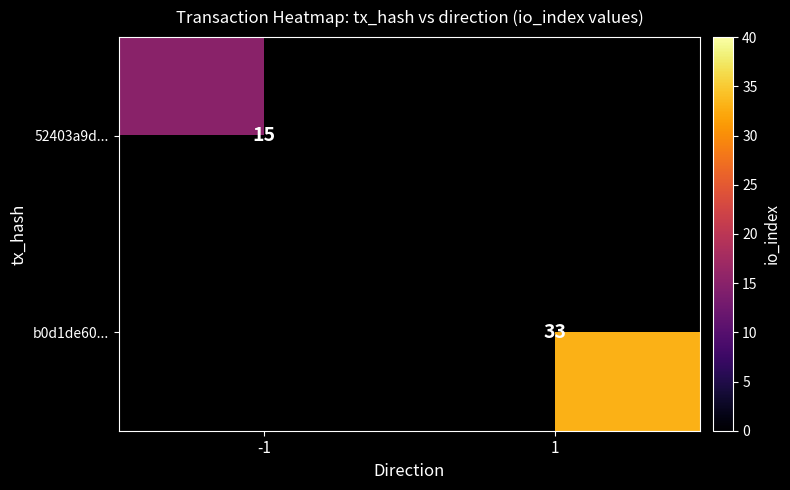

Is the value of b0d1de60... at 1 greater than the value of 52403a9d... at -1?

Yes